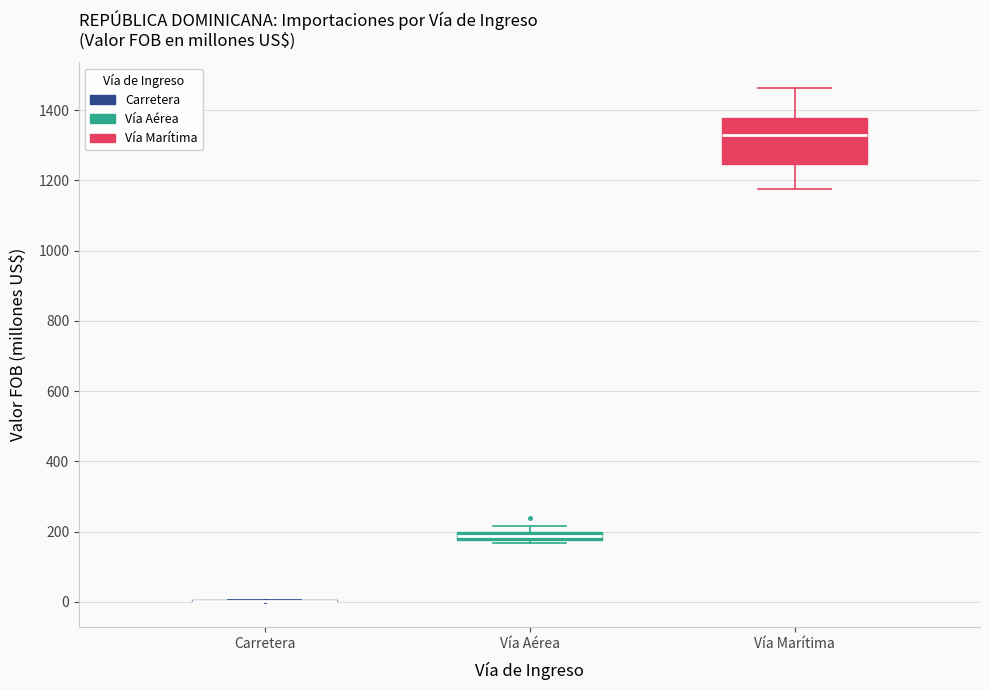

Which box is the tallest, from its lower edge to its upper edge?

Vía Marítima